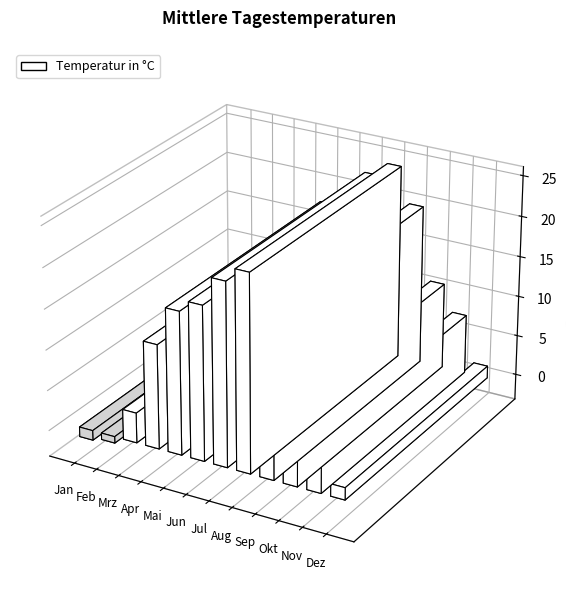

How many bars are there in total?

12